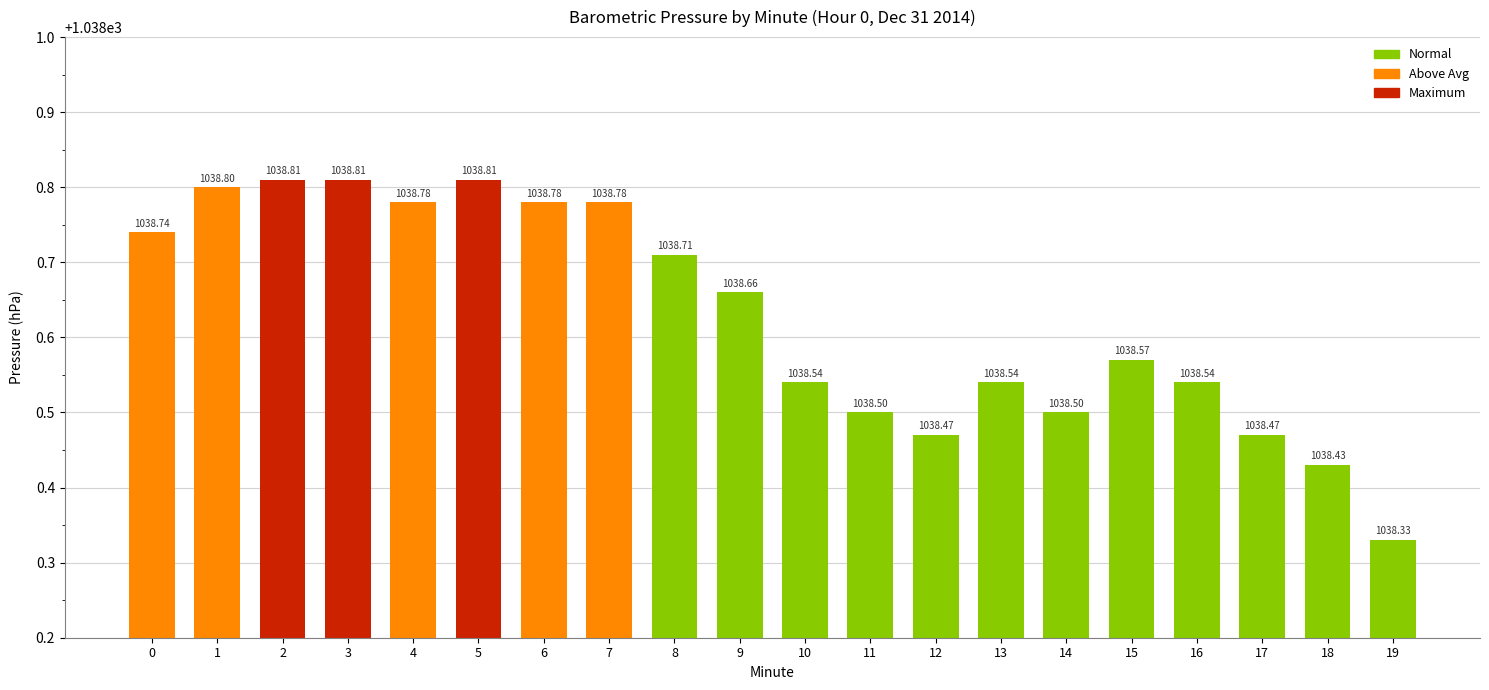

What is the minimum value shown in the chart?

1038.3